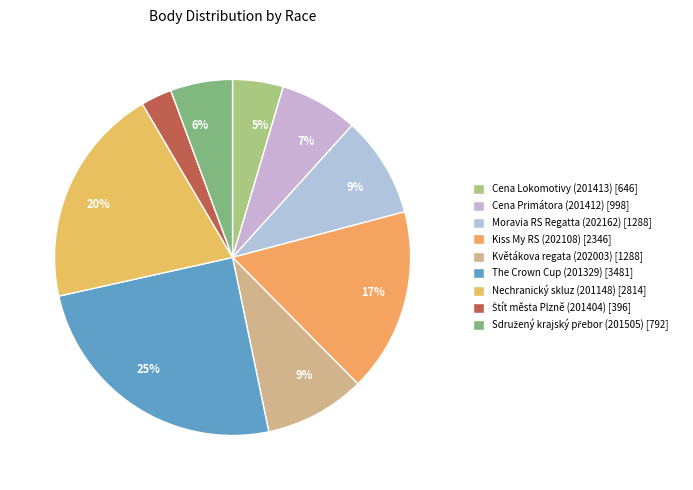

How many slices are in this pie chart?

9